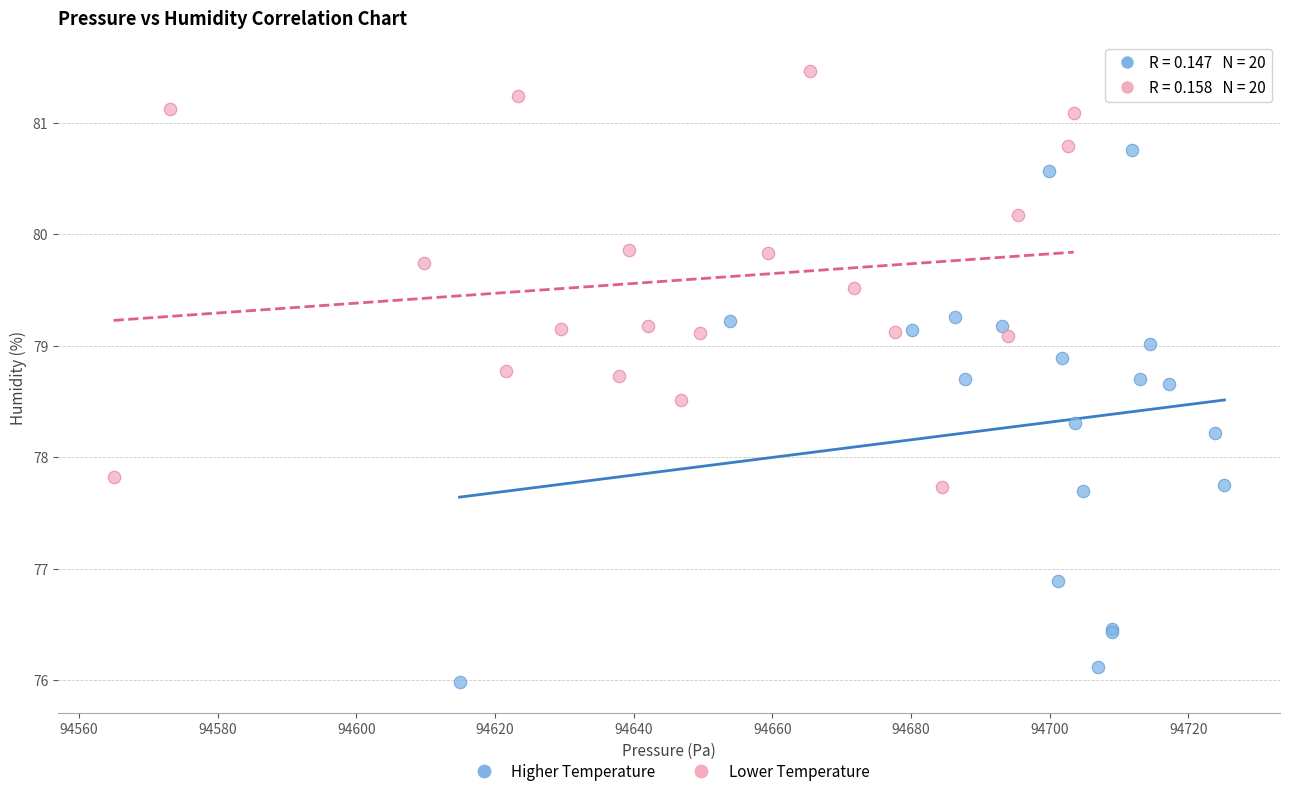

Which series contains the highest Y value?

Lower Temperature